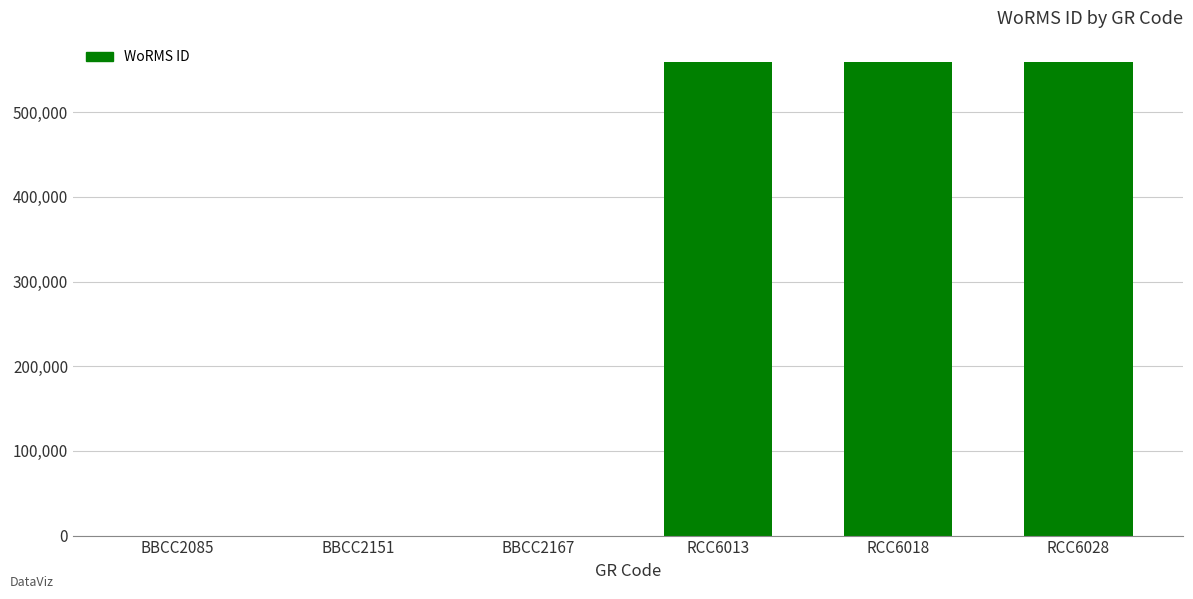

Are the bars horizontal?

No